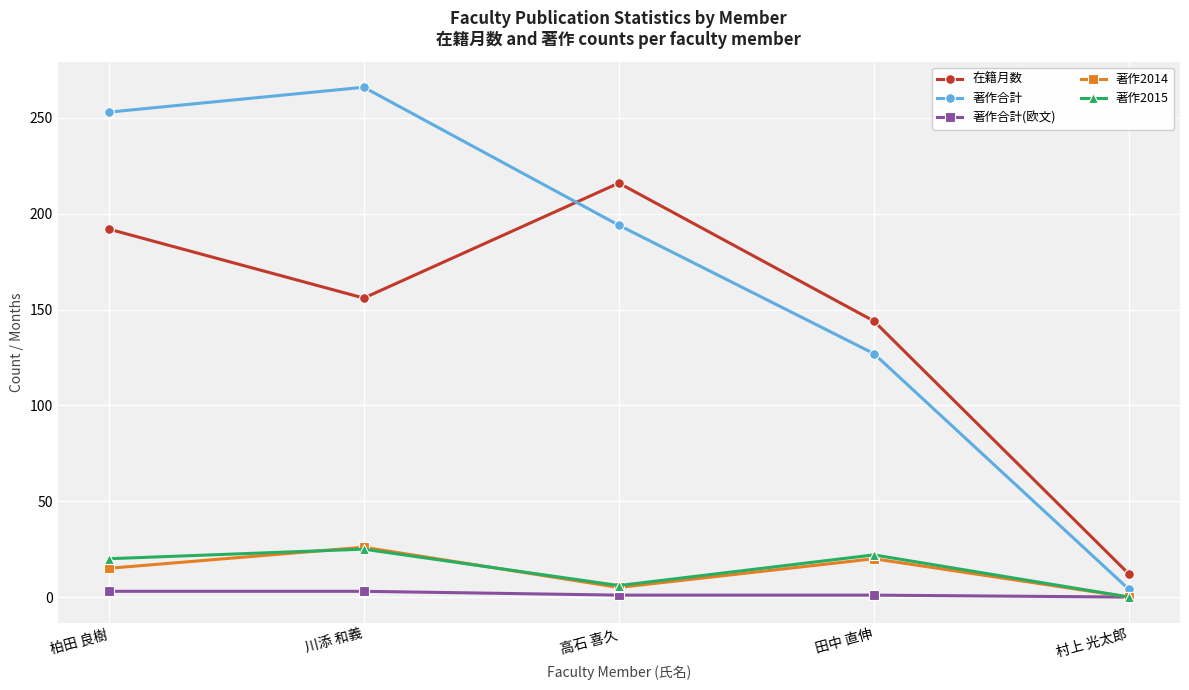

Rank the categories by 著作合計 value from highest to lowest.

川添 和義, 柏田 良樹, 高石 喜久, 田中 直伸, 村上 光太郎